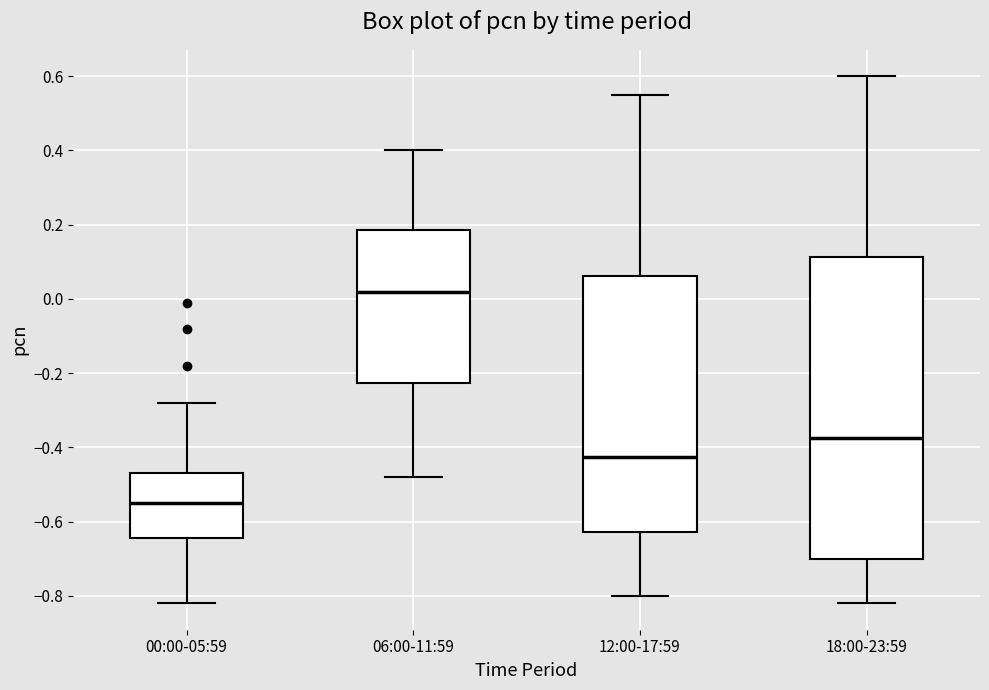

Which box has the lowest median line?

00:00-05:59